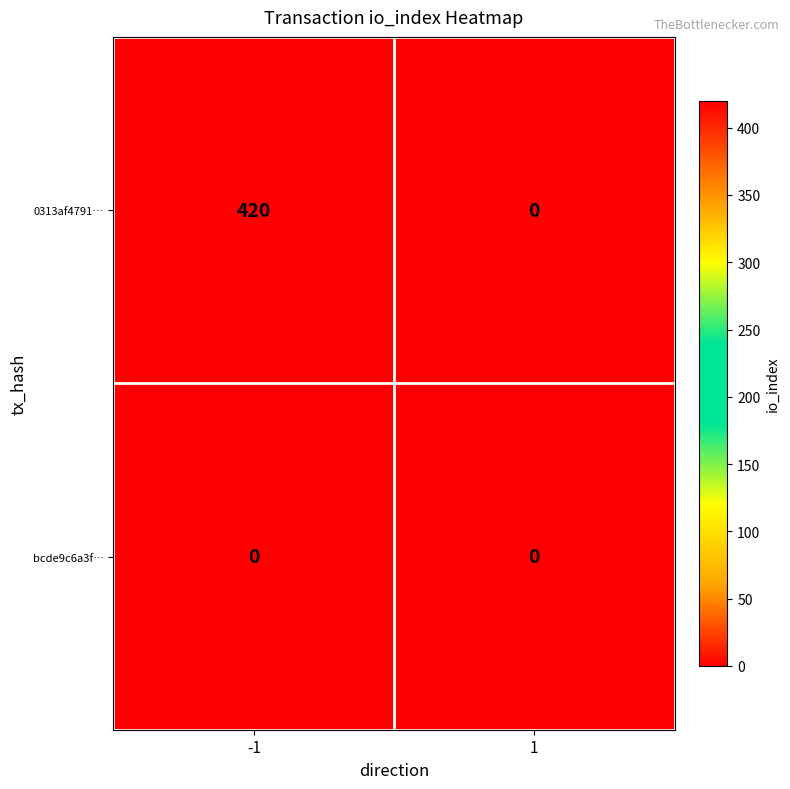

Reading left to right, extract all data points from this chart.

0313af4791…: -1=420	1=0
bcde9c6a3f…: -1=0	1=0